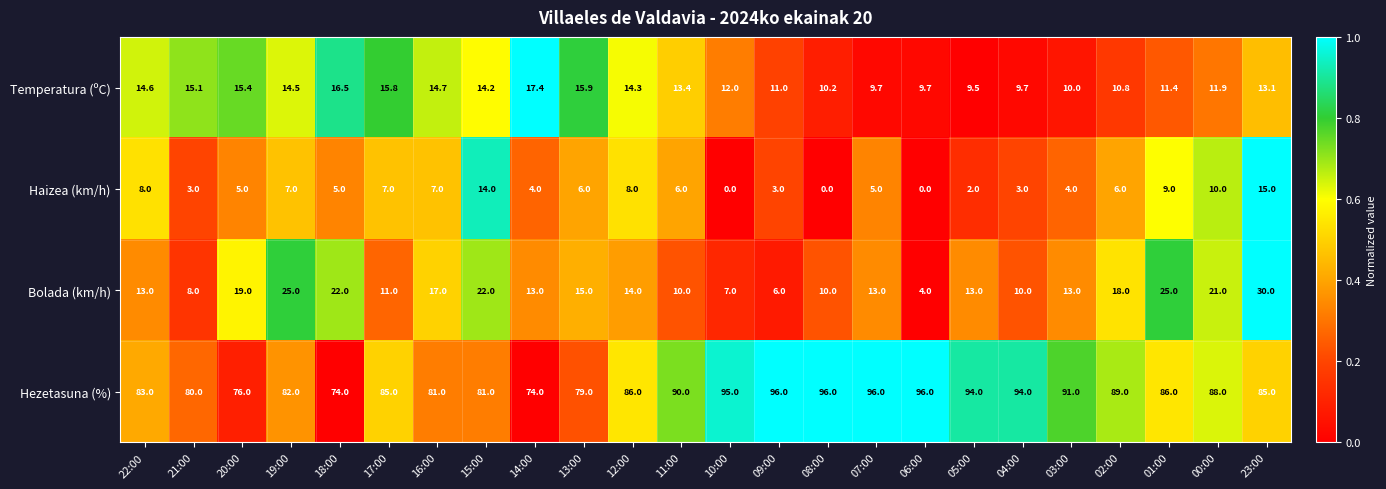

At which label does Bolada (km/h) reach its minimum?

06:00